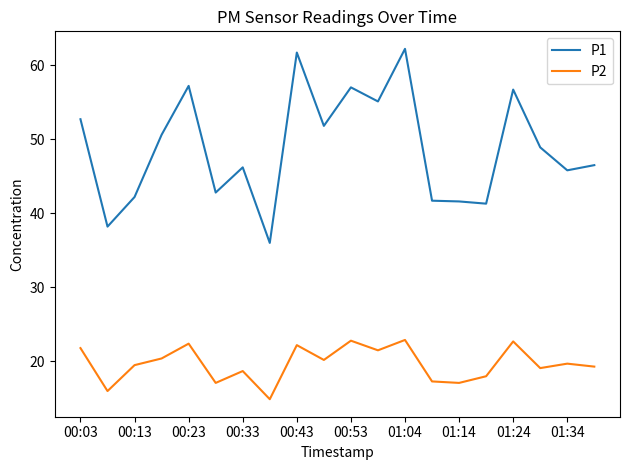

What is the maximum value shown in the chart?

62.2